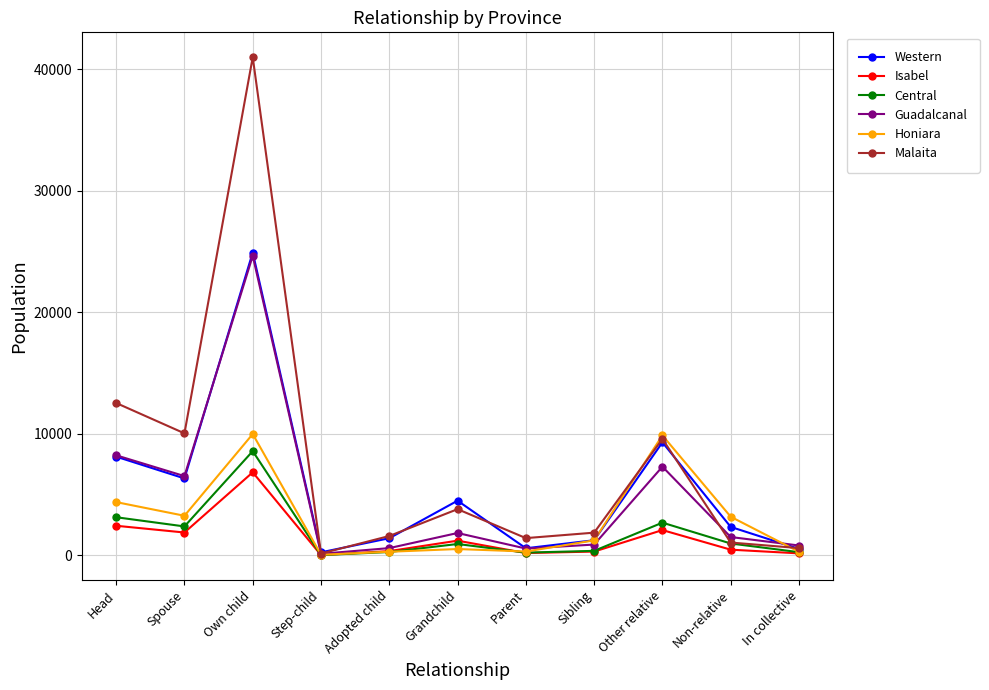

How many interior local peaks does the Central series have?

3